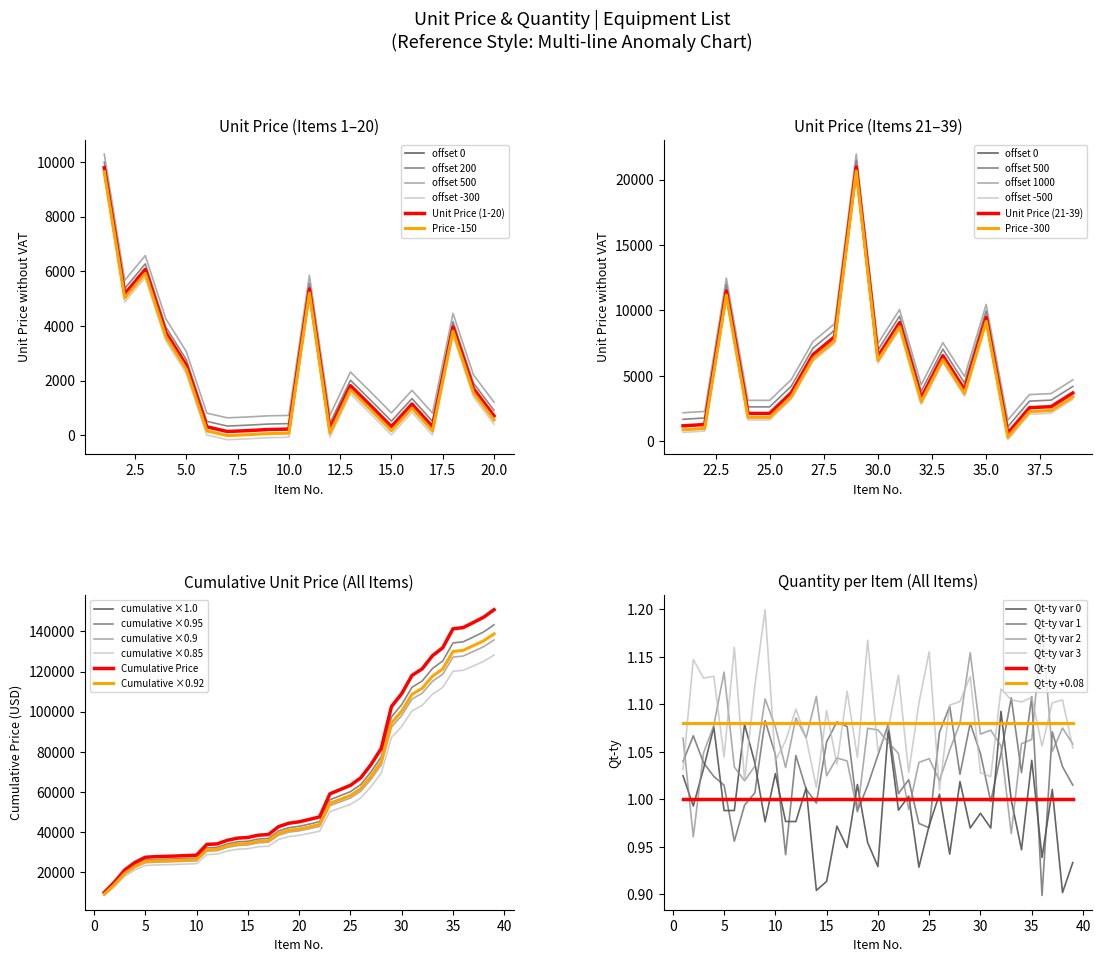

How many values exceed 1144?

10